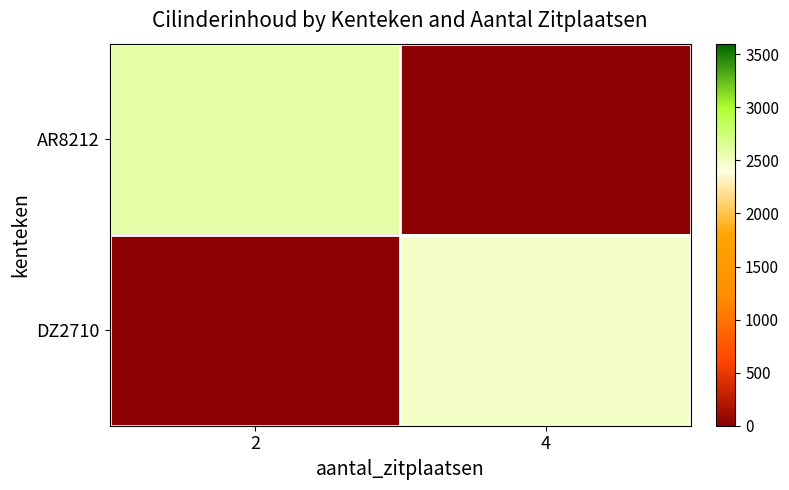

What is the total value across all series at 4?

2484